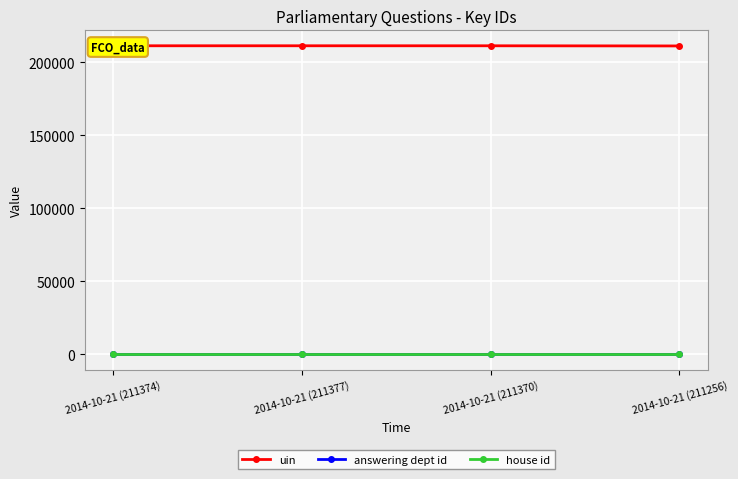

What is the difference between the maximum and minimum values in the uin series?

121